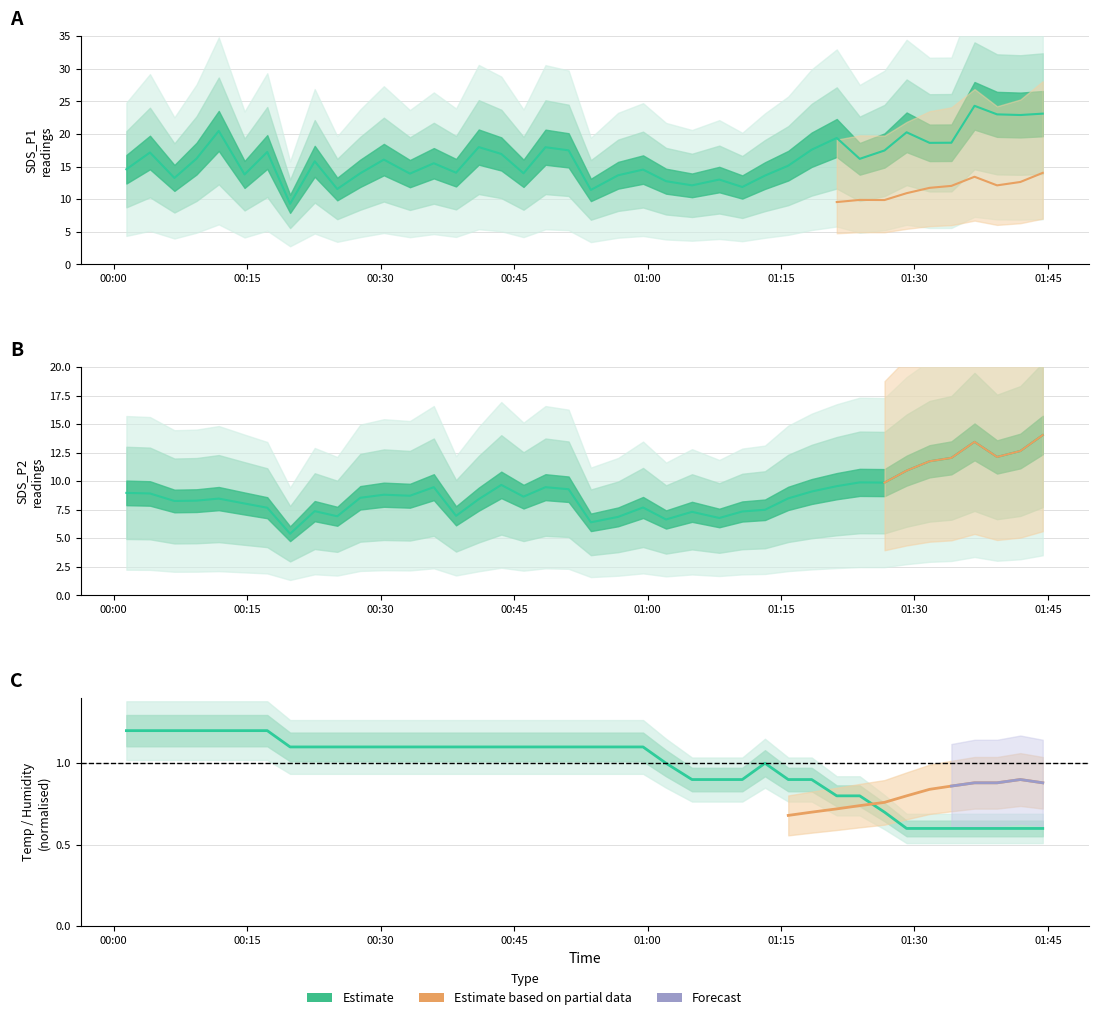

What value does the SDS_P2 series have at 2021/12/13 00:11:49?

8.5